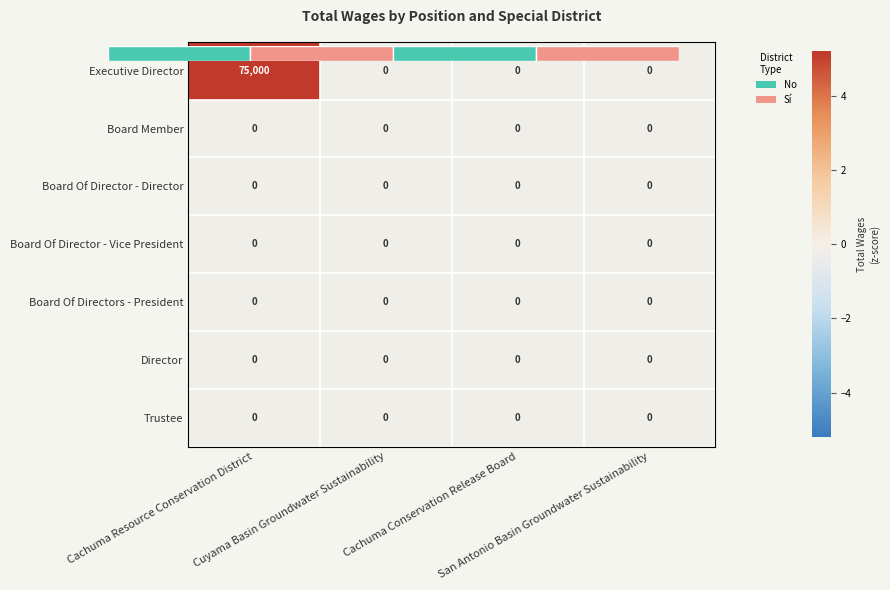

Which category has the highest value across all series?

Cachuma Resource Conservation District